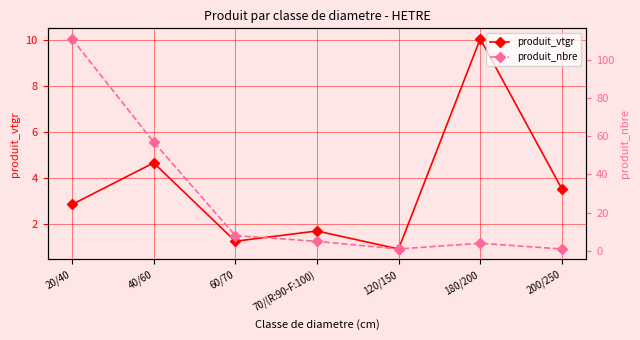

What are all the series names shown in the legend?

produit_vtgr, produit_nbre